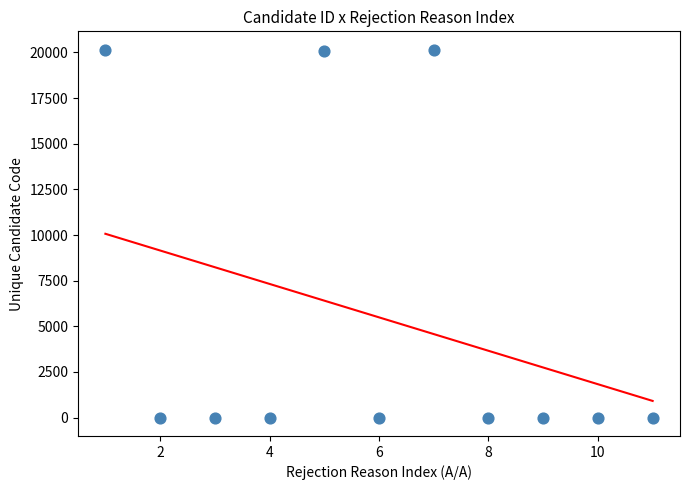

What is the range of Y values (max minus min)?

20151.2